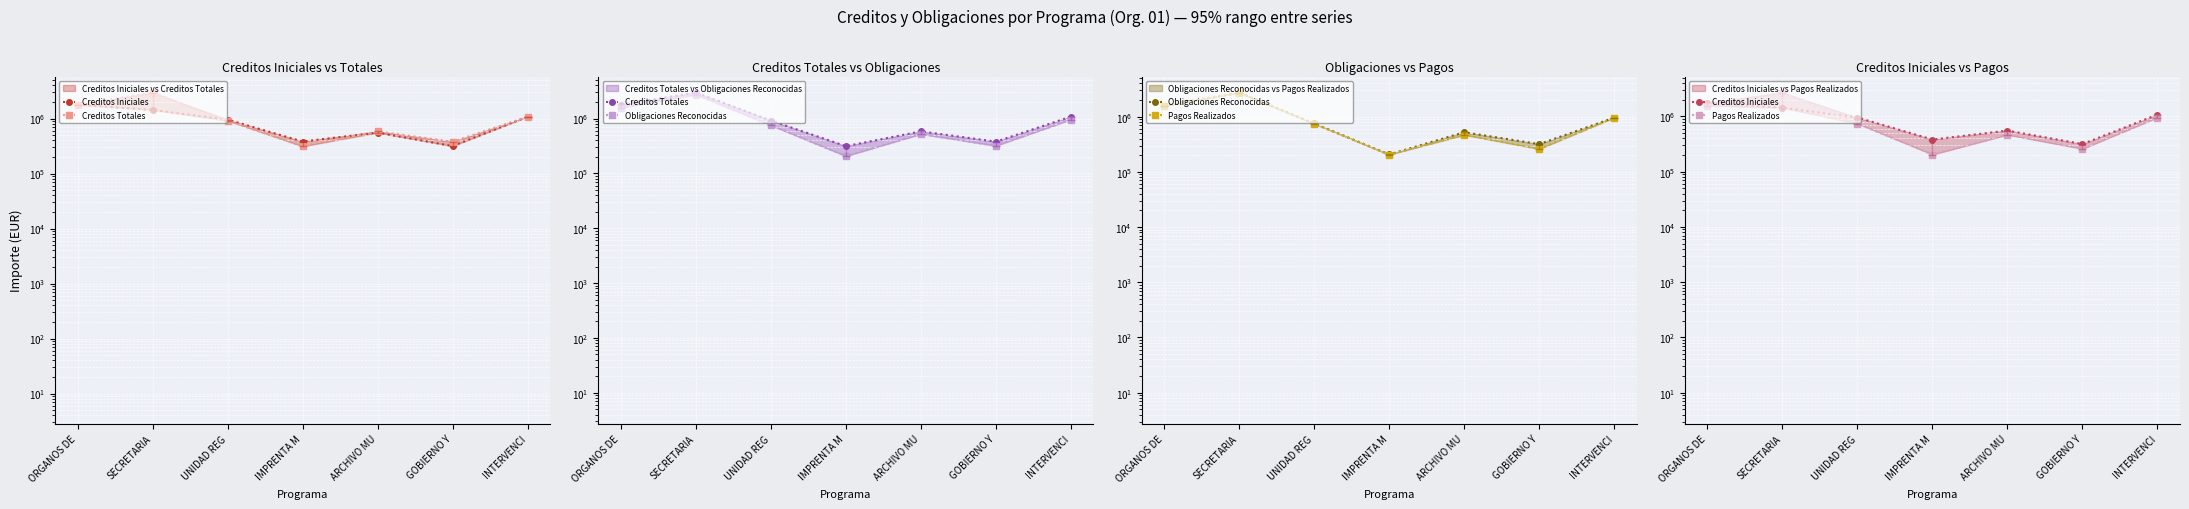

What is the sum of all Creditos Totales values?

8039519.4